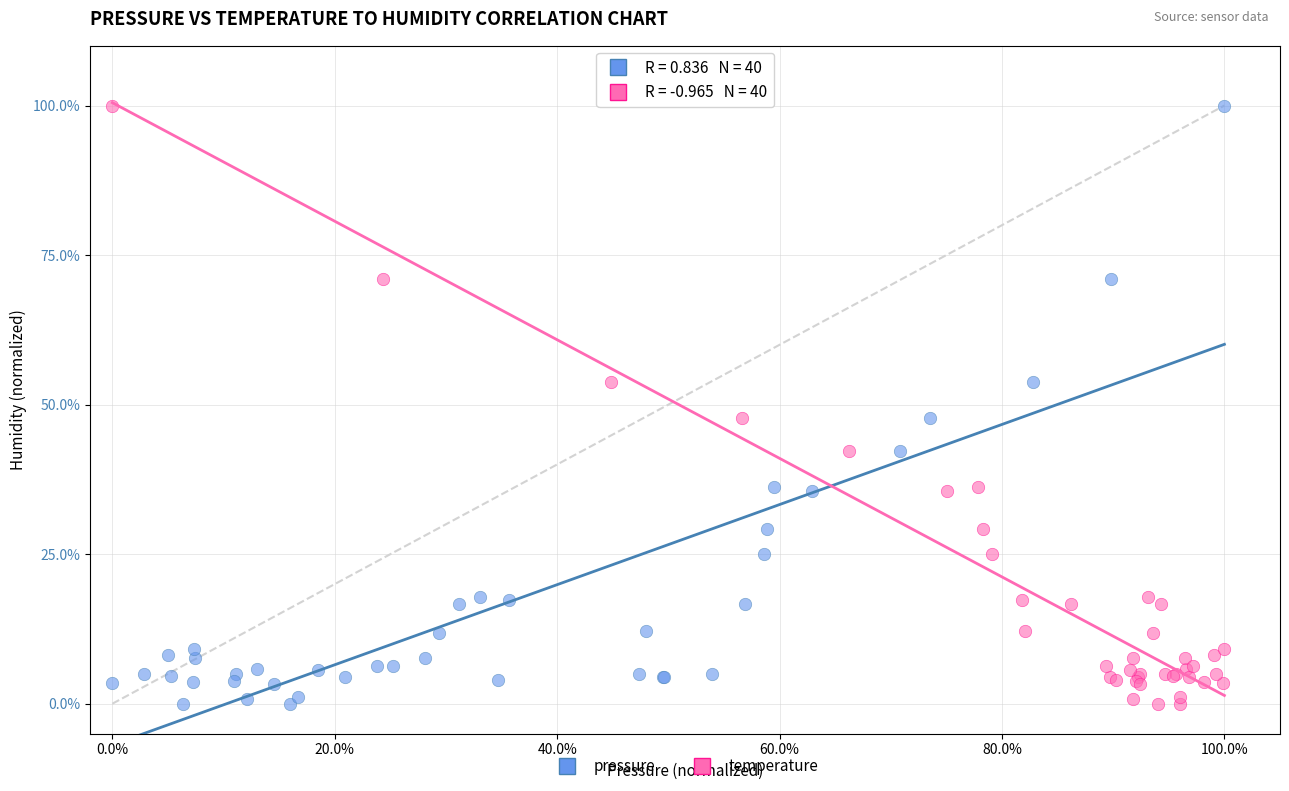

What are all the series names shown in the legend?

pressure, temperature